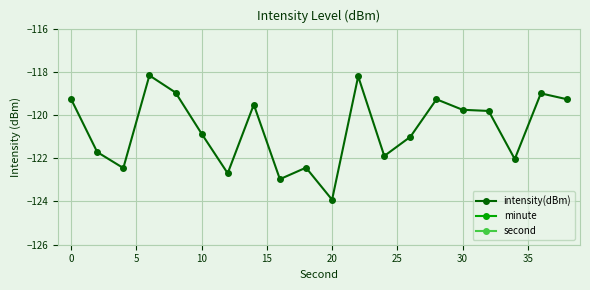

Is this an area chart (filled region under the line)?

No